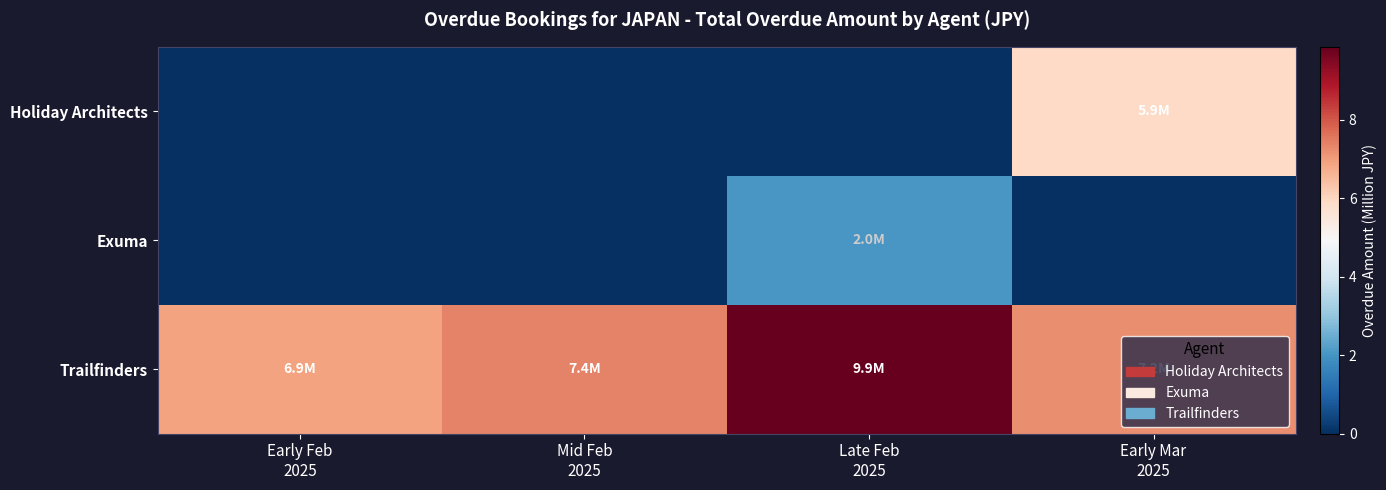

Reading right to left, what are all the values shown in this chart?

Holiday Architects: Early Mar
2025=5.9	Late Feb
2025=0.0	Mid Feb
2025=0.0	Early Feb
2025=0.0
Exuma: Early Mar
2025=0.0	Late Feb
2025=2.0	Mid Feb
2025=0.0	Early Feb
2025=0.0
Trailfinders: Early Mar
2025=7.2	Late Feb
2025=9.9	Mid Feb
2025=7.4	Early Feb
2025=6.9